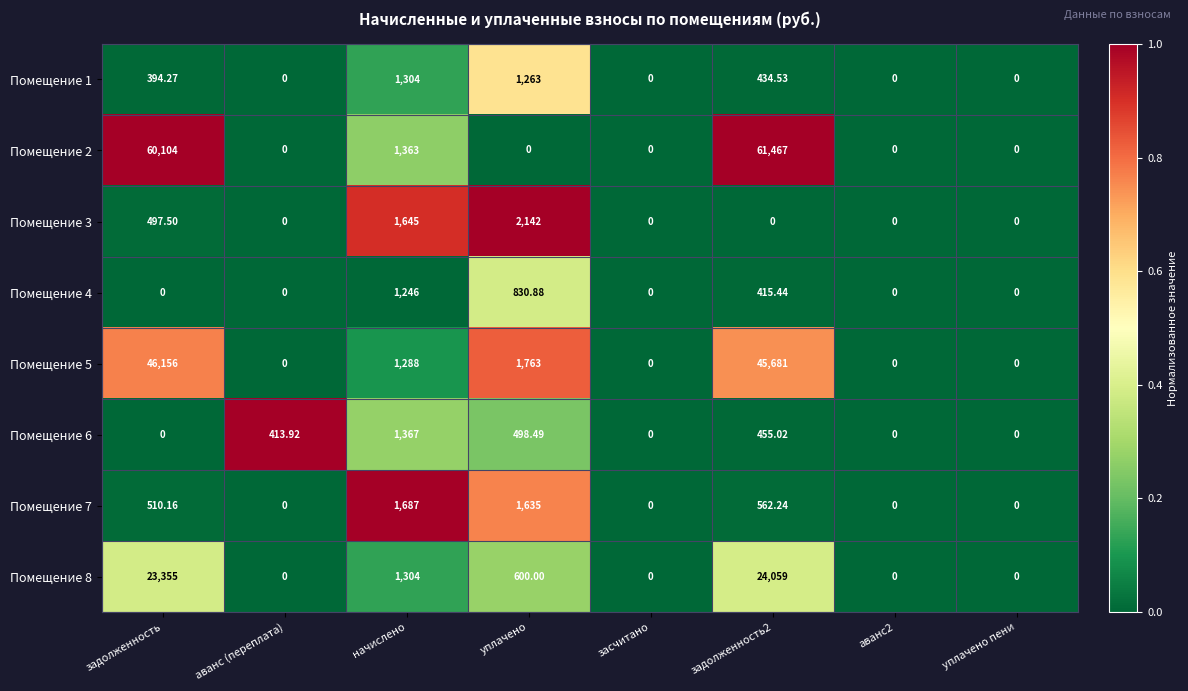

Where is Помещение 6 nearest to the value 683?

уплачено